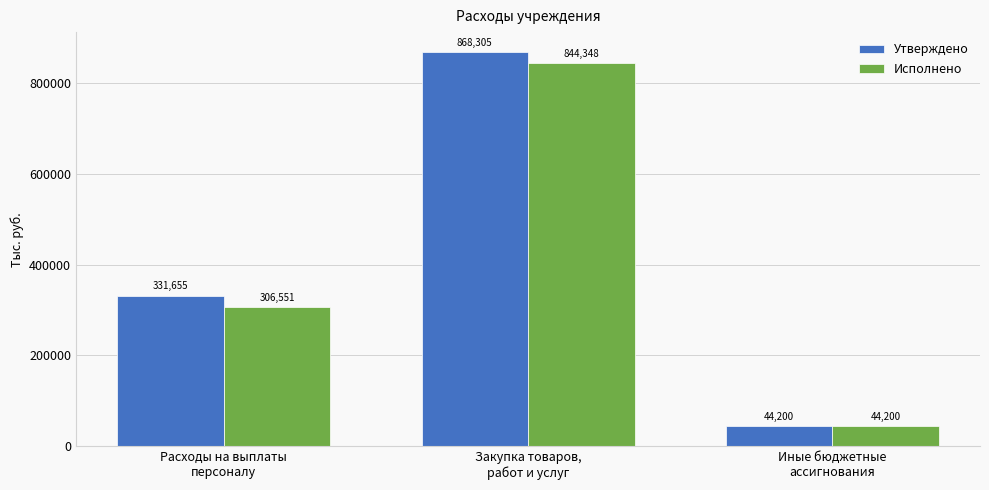

Rank the categories by Утверждено value from lowest to highest.

Иные бюджетные
ассигнования, Расходы на выплаты
персоналу, Закупка товаров,
работ и услуг